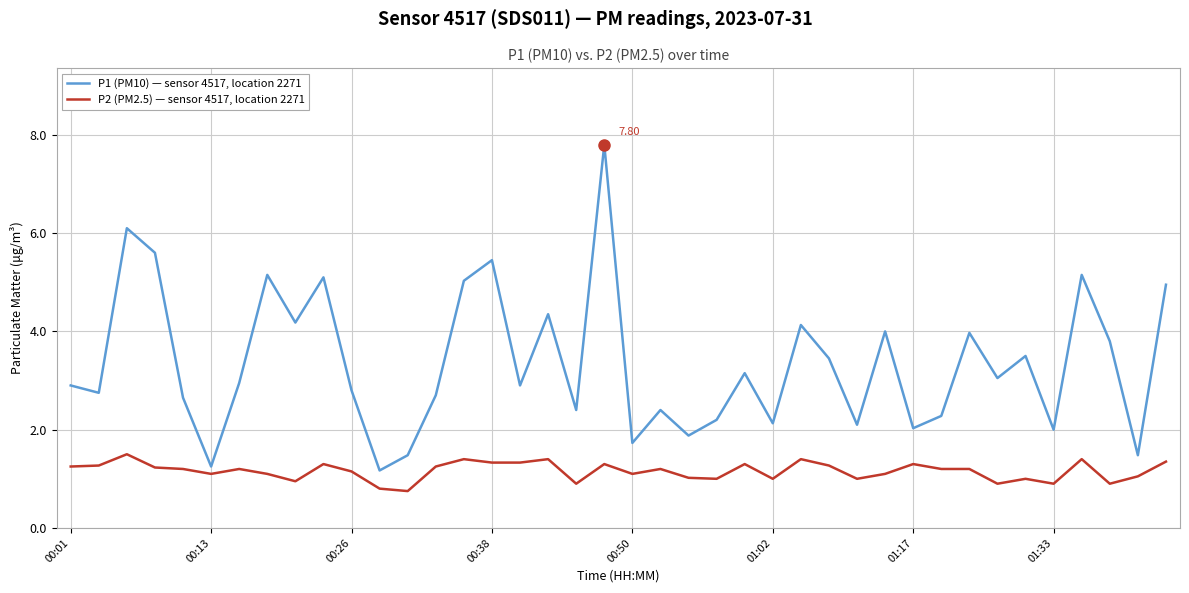

How many categories are shown in the chart?

40